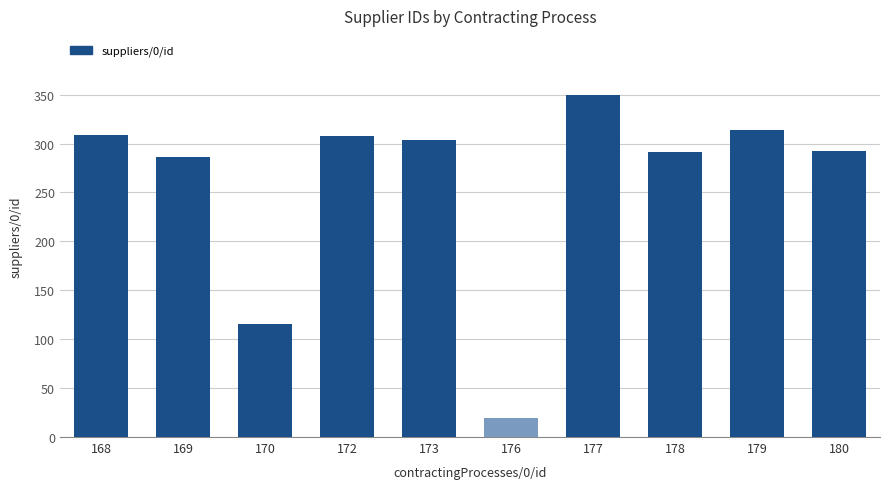

Does the chart contain any negative values?

No